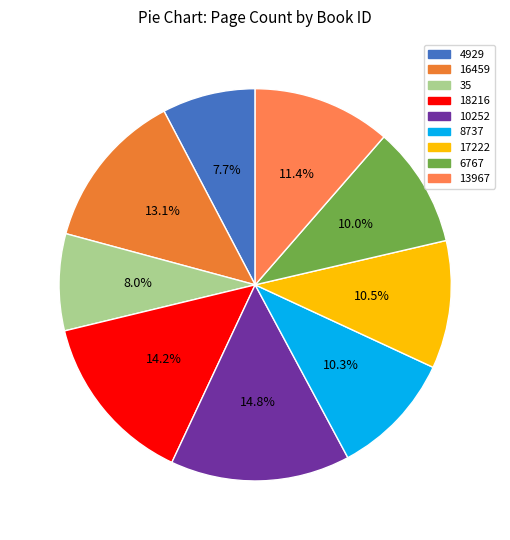

The 17222 slice represents 24% of the pie. True or false?

False